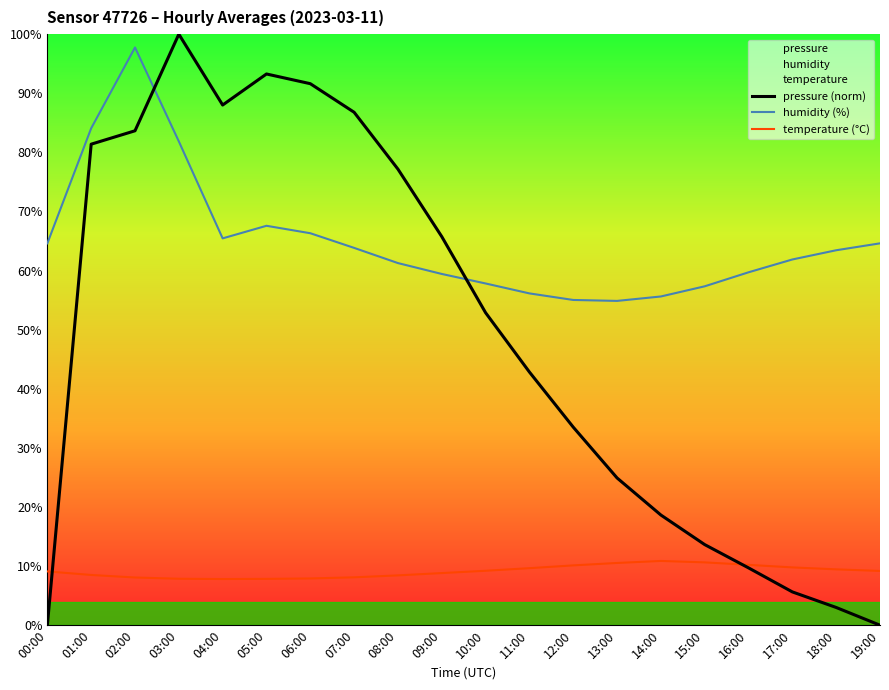

Rank the series by their maximum value, from highest to lowest.

pressure (norm), humidity (%), temperature (°C)